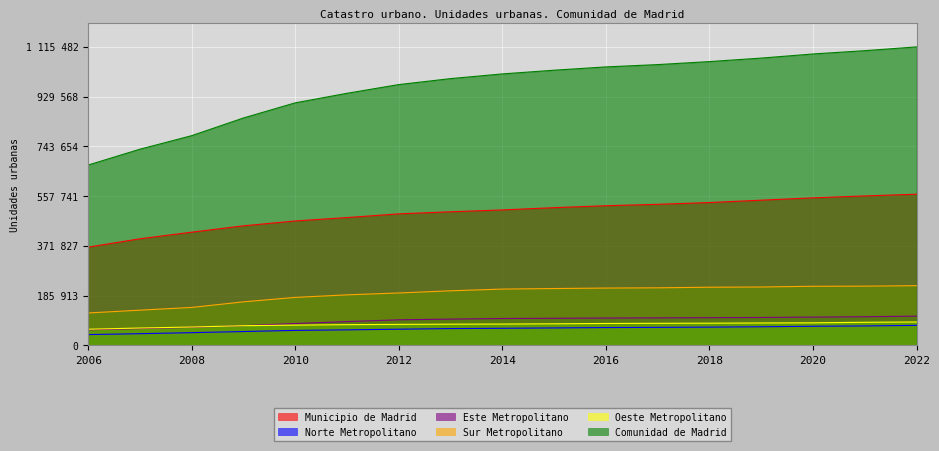

Does the chart display data point markers on the line(s)?

No